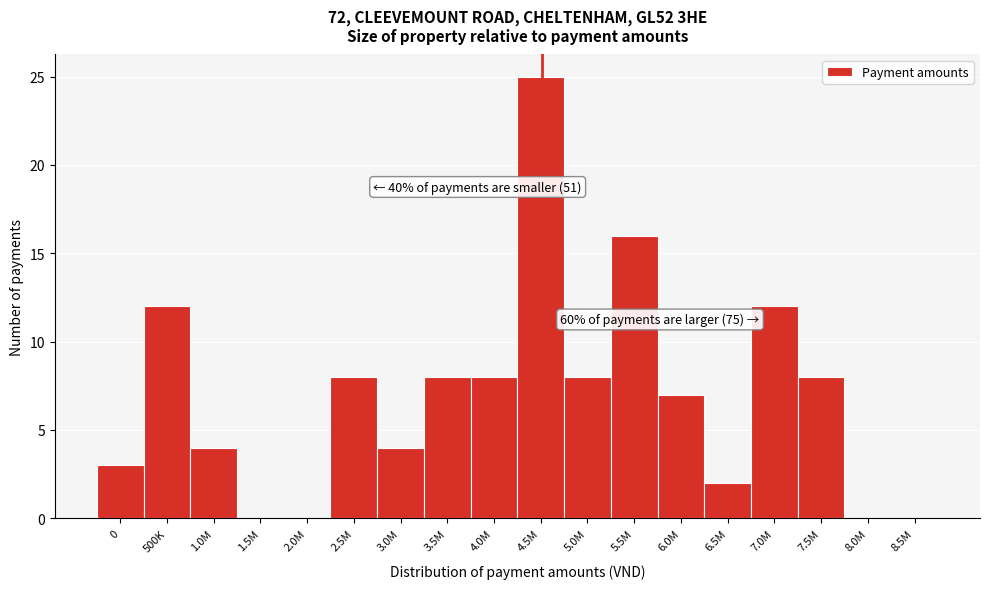

Reading right to left, what are all the values shown in this chart?

8.5M=0	8.0M=0	7.5M=8	7.0M=12	6.5M=2	6.0M=7	5.5M=16	5.0M=8	4.5M=25	4.0M=8	3.5M=8	3.0M=4	2.5M=8	2.0M=0	1.5M=0	1.0M=4	500K=12	0=3